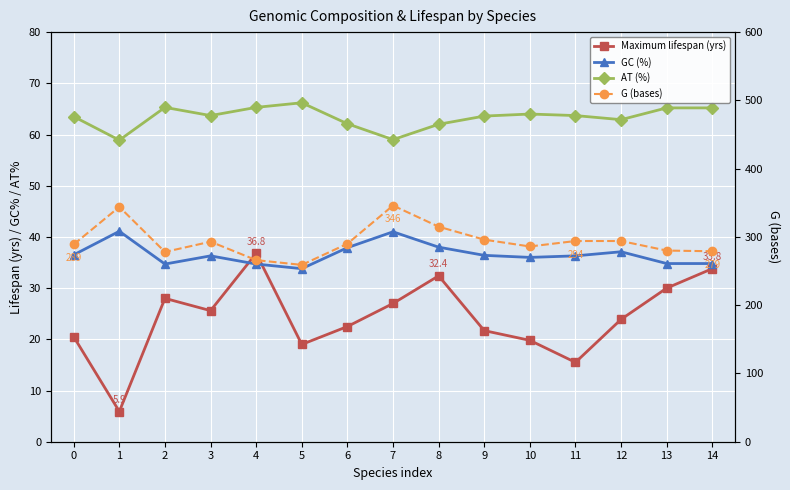

Which series has the largest total across all categories?

G (bases)